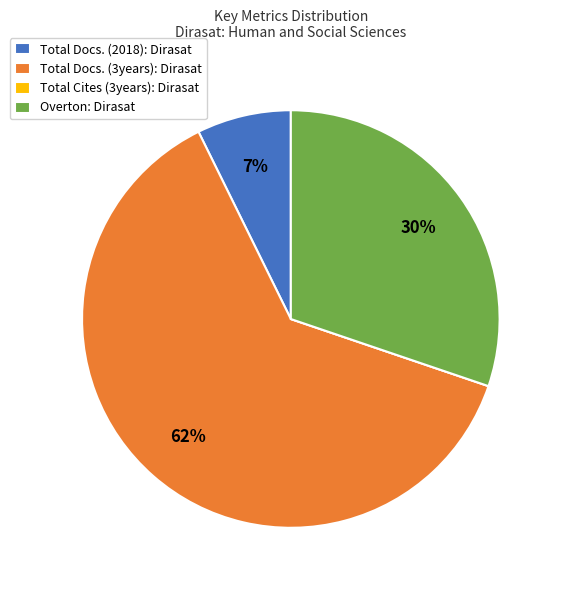

Is there any slice that represents more than half of the pie?

Yes